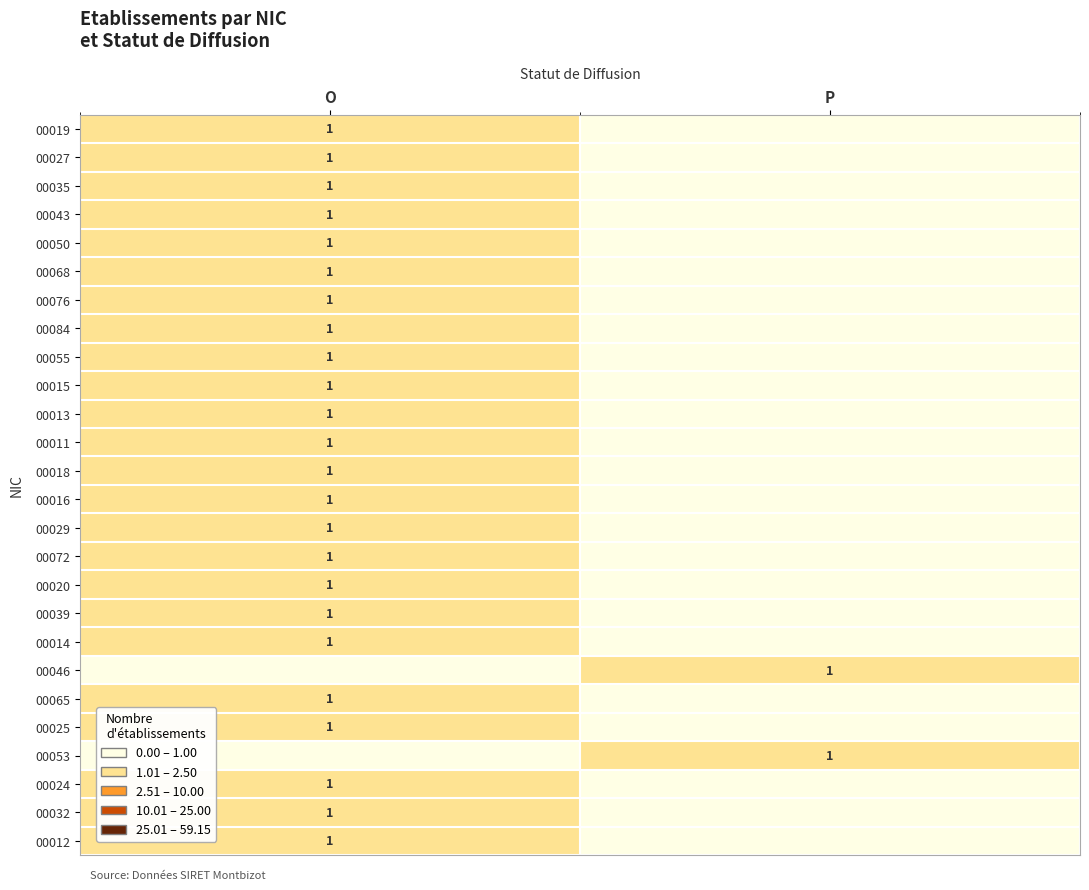

What is the greatest value displayed?

1